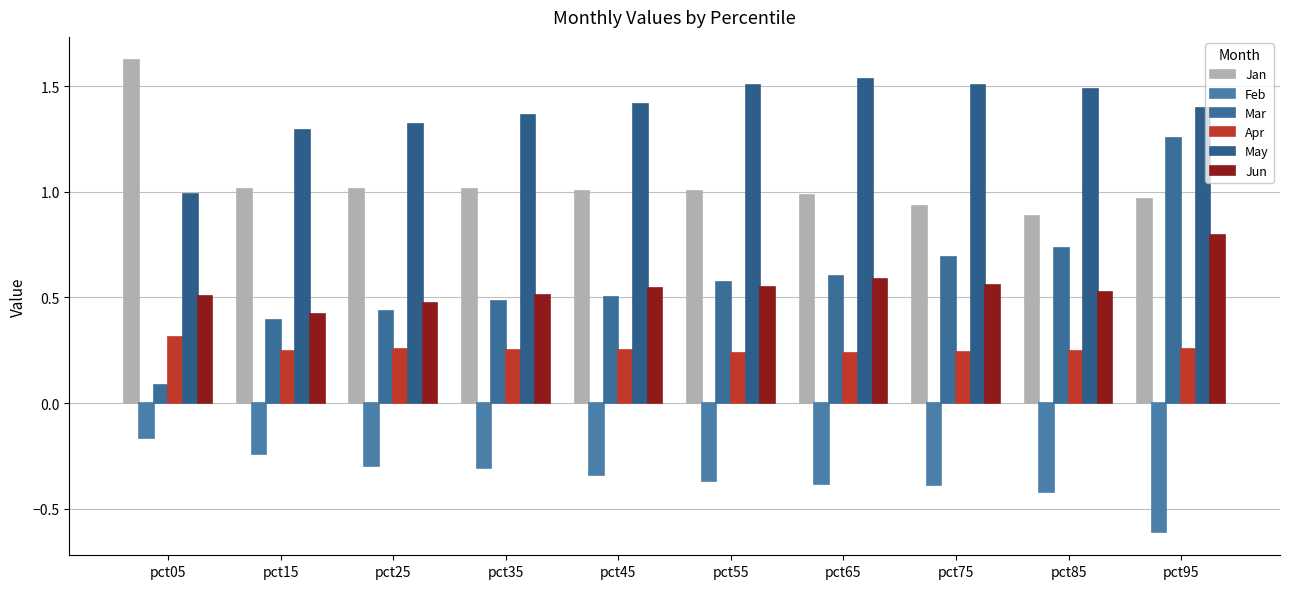

At which category is the sum across all series the highest?

pct95